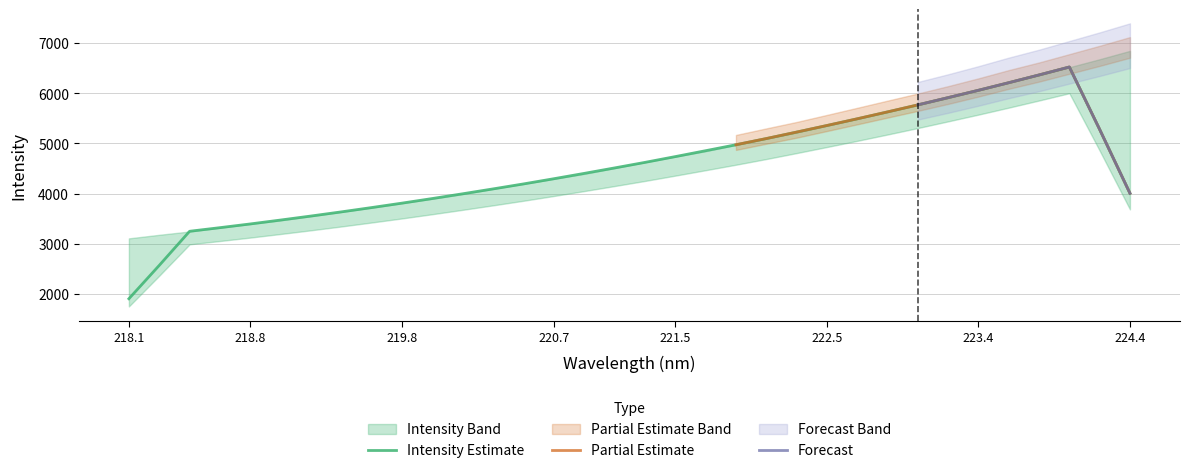

Reading left to right, list all the values displayed in this chart.

3110.2	3181.3	3247.4	3322.6	3397.3	3469.8	3552.2	3637.0	3721.6	3811.1	3900.5	3992.7	4096.1	4194.4	4296.3	4395.7	4510.0	4626.4	4738.5	4847.4	4971.3	5096.6	5219.8	5354.9	5490.9	5628.3	5764.4	5906.3	6055.5	6213.2	6359.5	6518.9	6678.6	6845.1